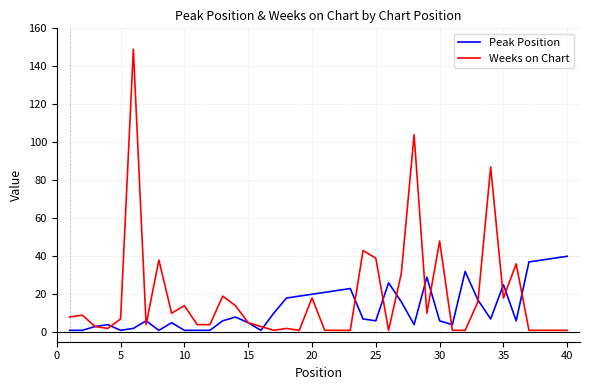

List the series in order of their overall mean, lowest first.

Peak Position, Weeks on Chart